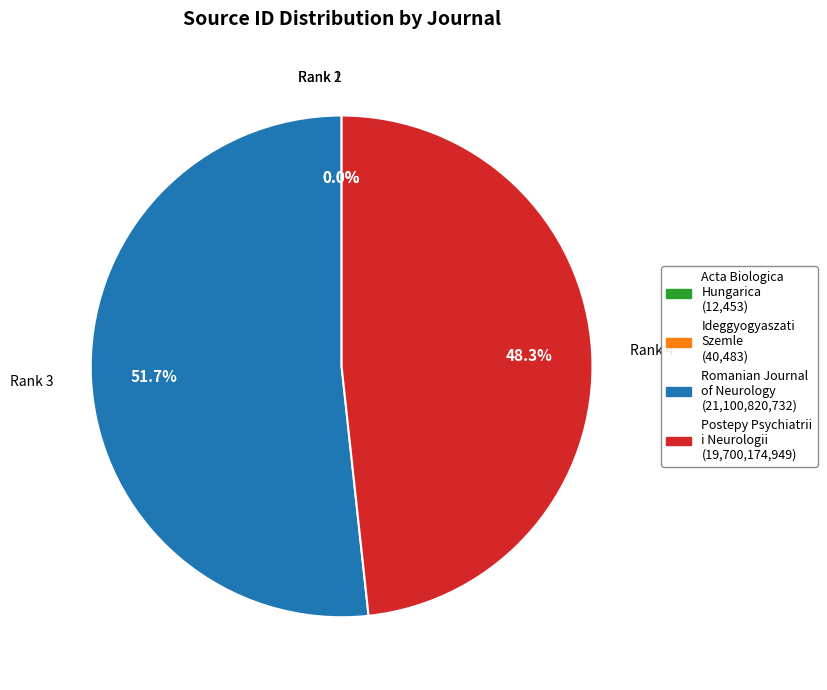

Is there a majority slice in this chart?

Yes